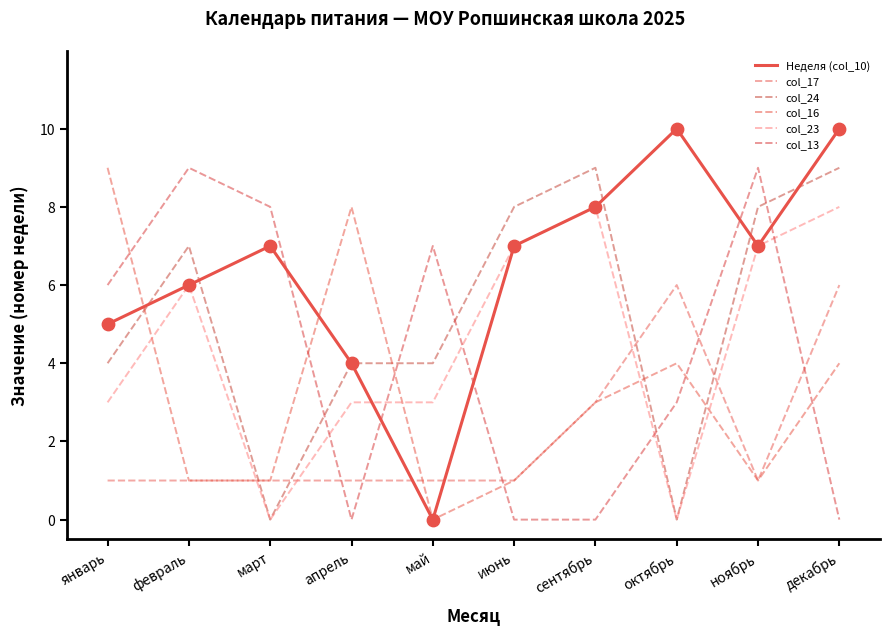

What are all the series names shown in the legend?

Неделя (col_10), col_17, col_24, col_16, col_23, col_13